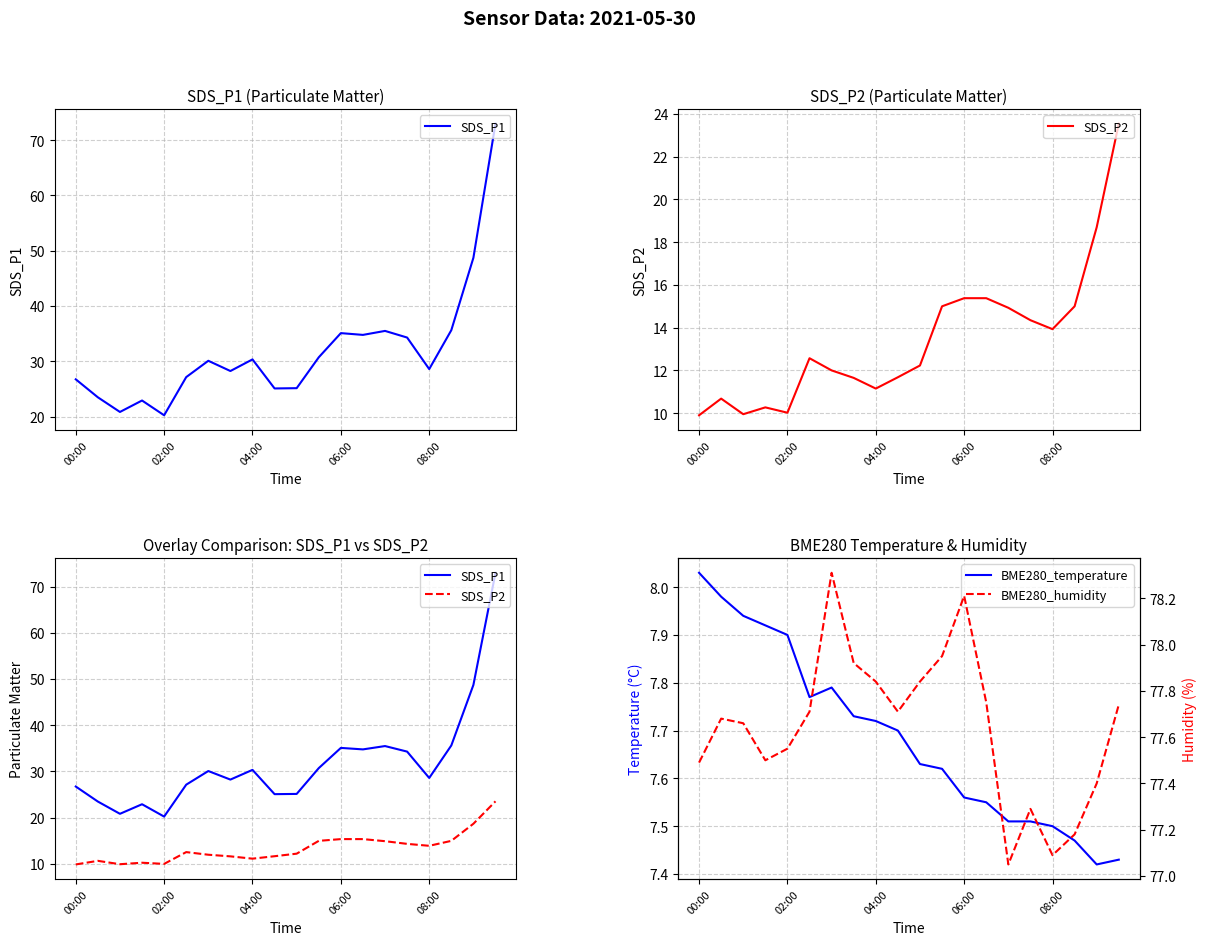

The BME280_humidity series shows 77.7 at 5. True or false?

True